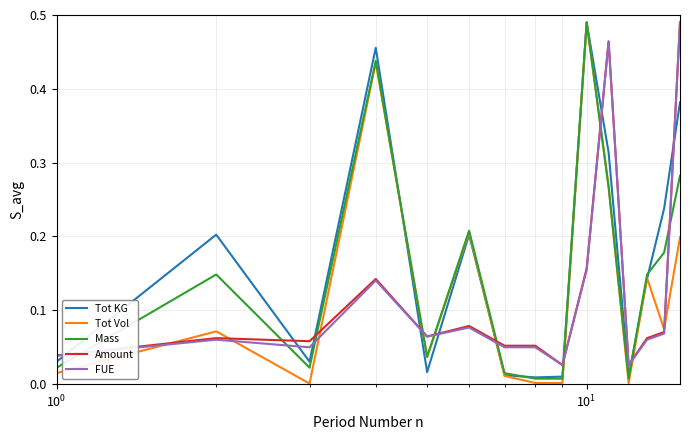

Which series has the widest spread of values?

Tot Vol